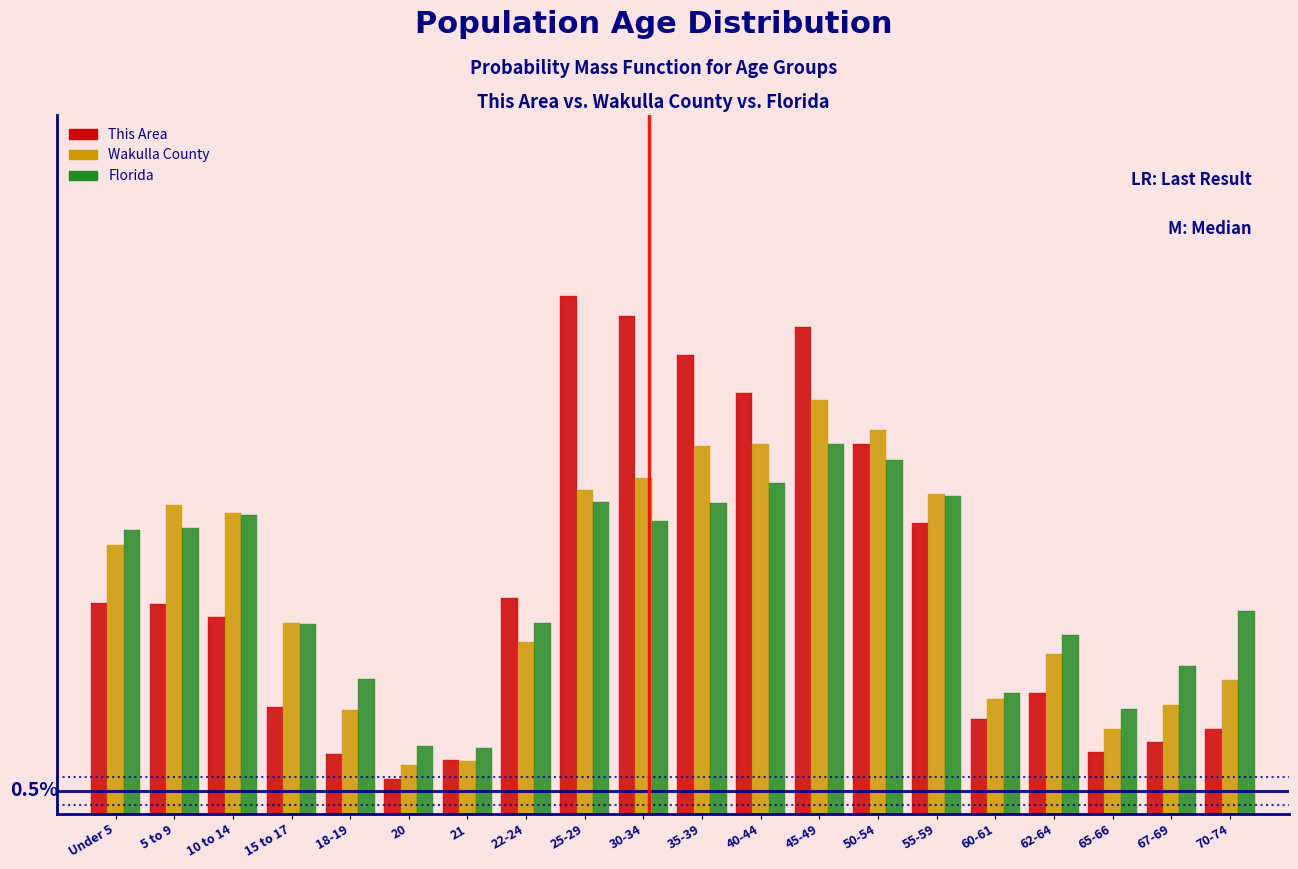

What are all the series names shown in the legend?

This Area, Wakulla County, Florida